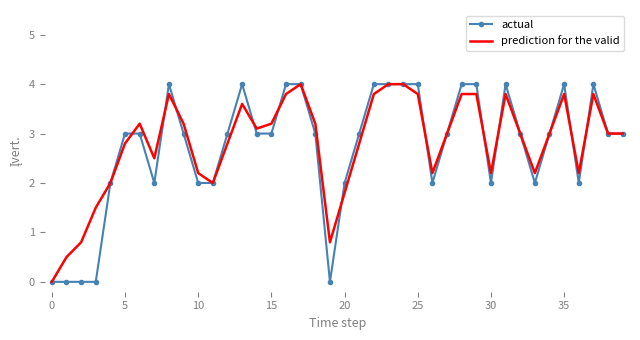

How many values in prediction for the valid are above zero?

39